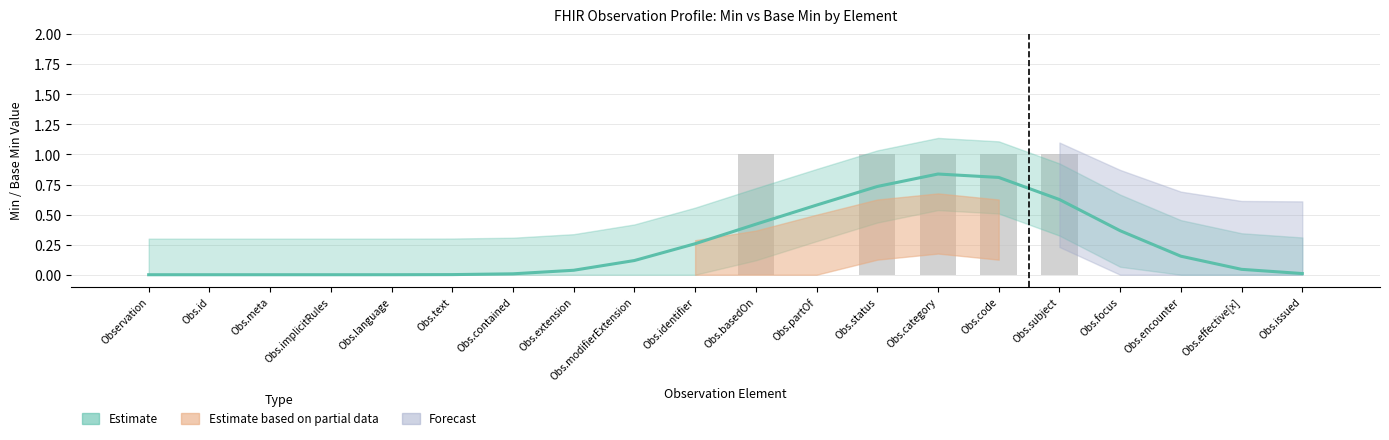

Are the bars horizontal?

No